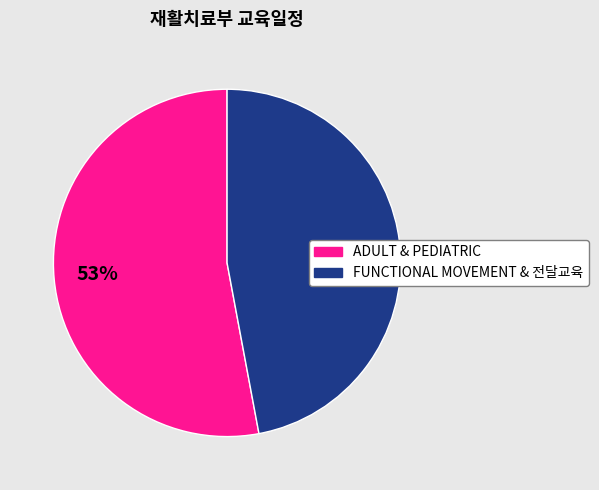

To the nearest percent, what is the average slice percentage?

50%